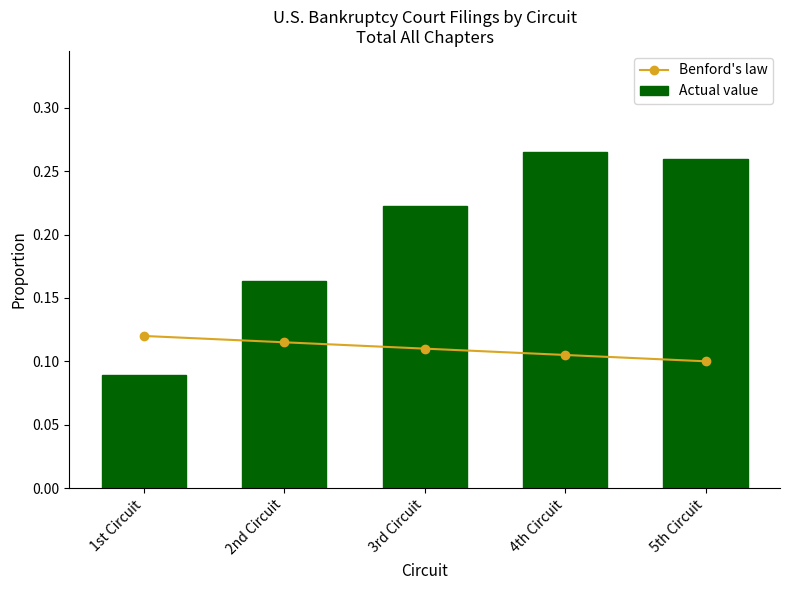

What is the value of the Benford's law bar at the 5th from the left?

0.1